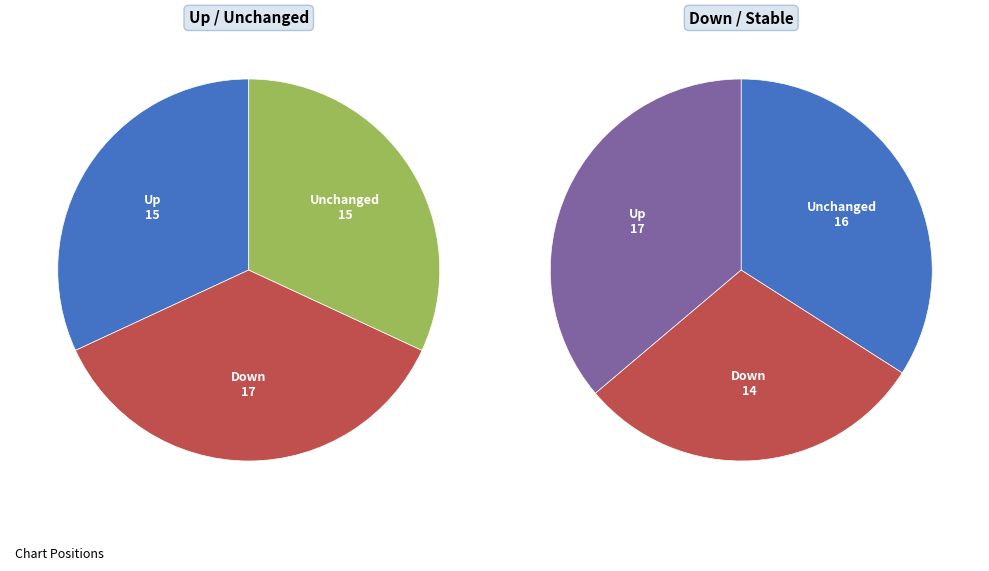

How many segments does this pie chart have?

3